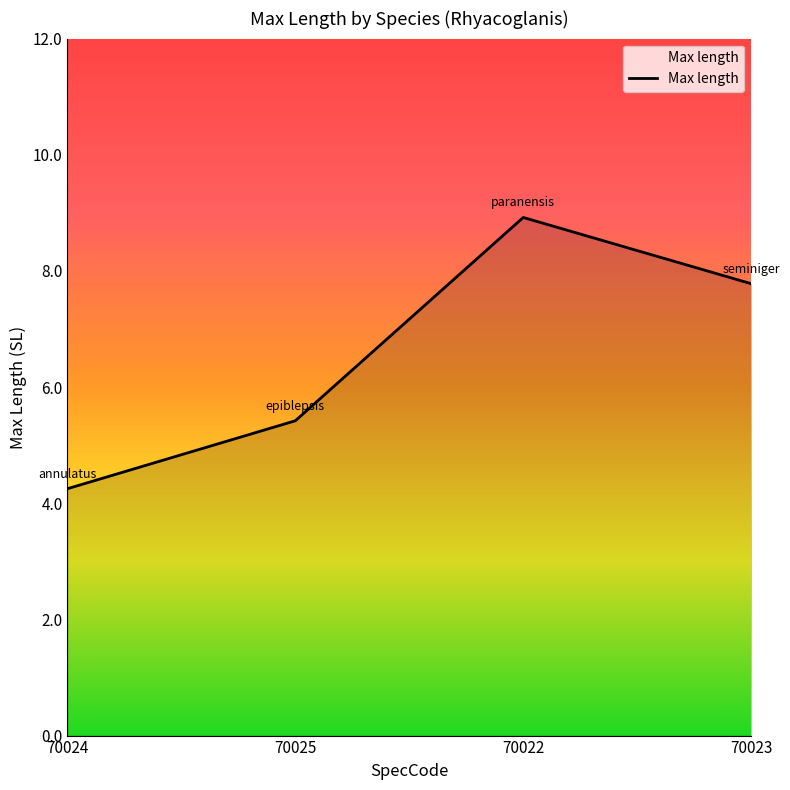

At which label is the value closest to 6?

70025